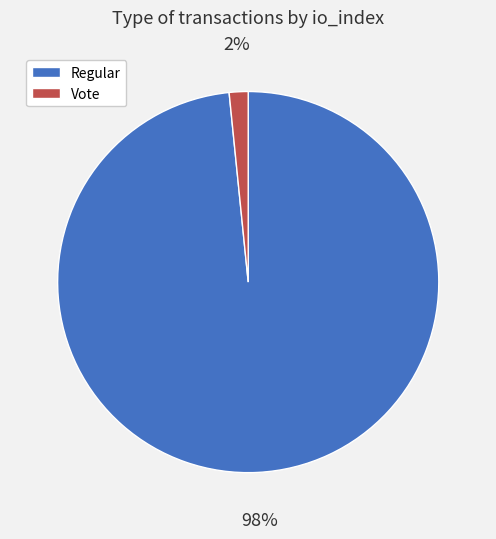

Is there any slice that represents more than half of the pie?

Yes